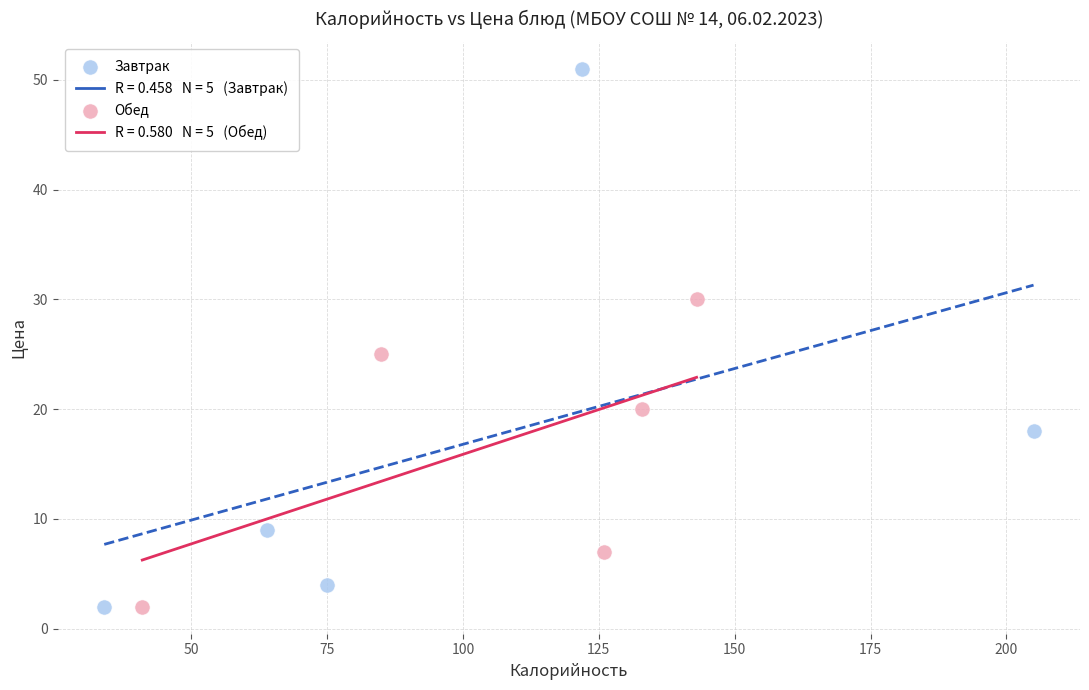

Which series reaches the maximum Y coordinate?

Завтрак